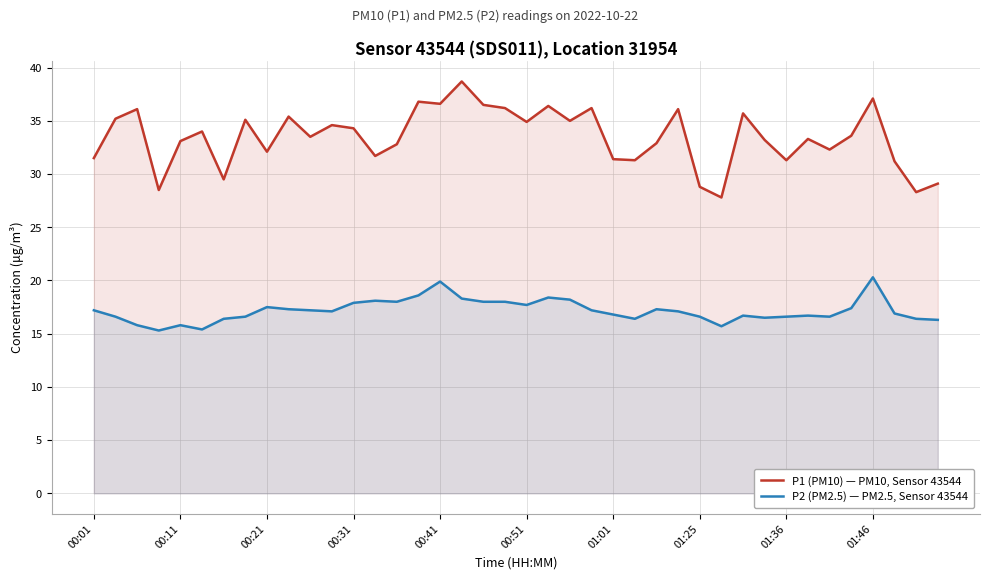

True or false: P2 (PM2.5) — PM2.5, Sensor 43544 and P1 (PM10) — PM10, Sensor 43544 intersect in this chart.

False